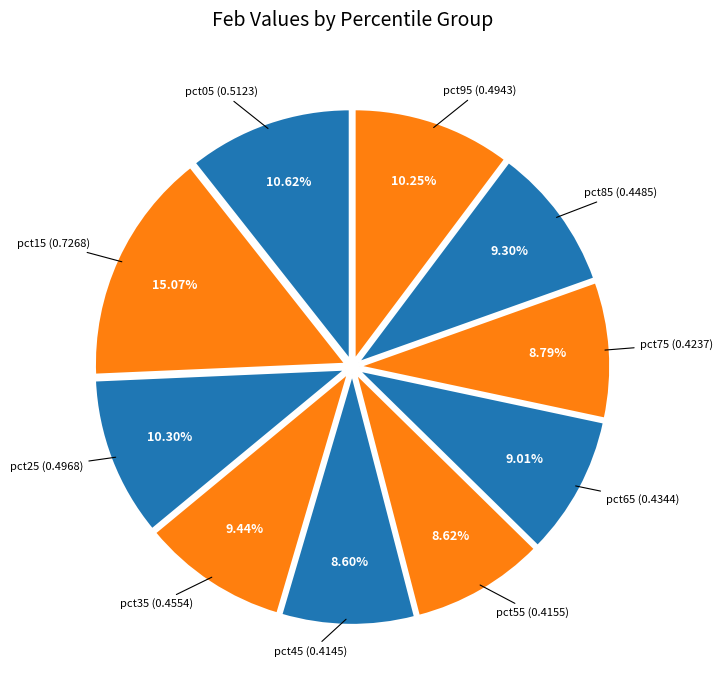

Rank the categories by value from lowest to highest.

pct45, pct55, pct75, pct65, pct85, pct35, pct95, pct25, pct05, pct15